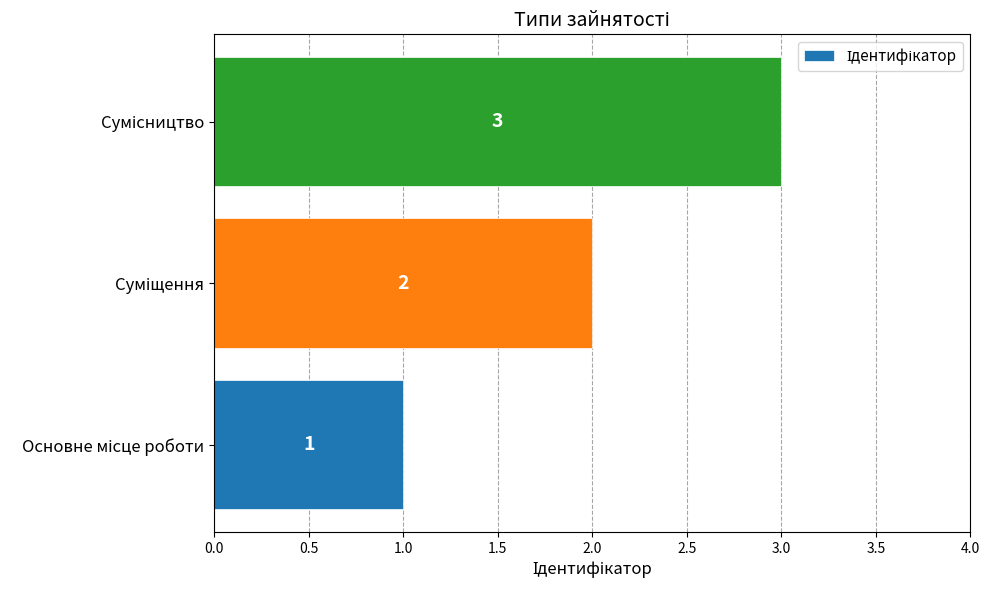

How many values are between 1 and 3?

3